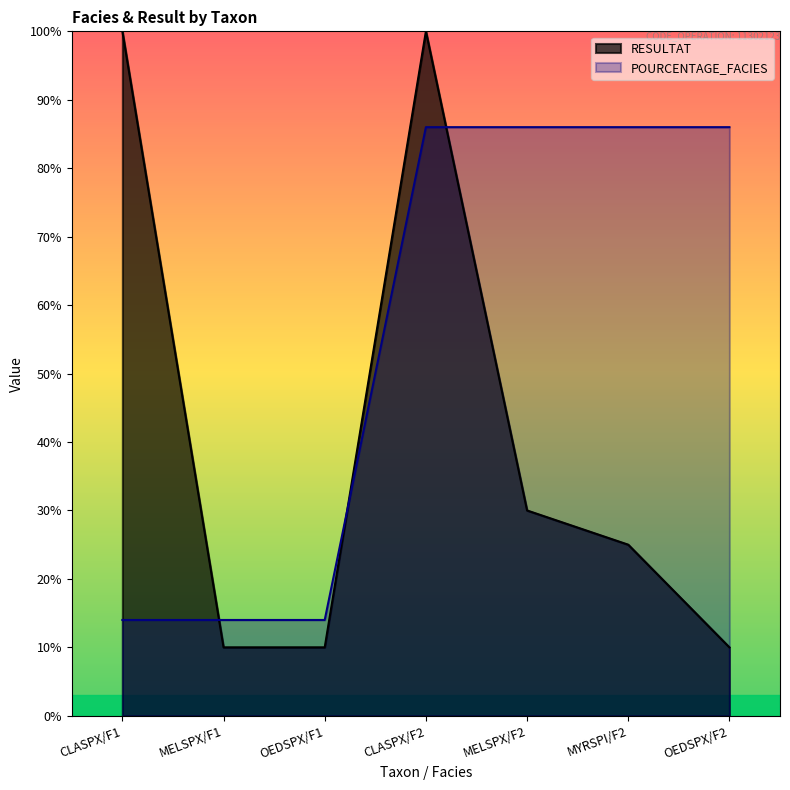

Reading left to right, extract all data points from this chart.

RESULTAT: CLASPX/F1=100	MELSPX/F1=10	OEDSPX/F1=10	CLASPX/F2=100	MELSPX/F2=30	MYRSPI/F2=25	OEDSPX/F2=10
POURCENTAGE_FACIES: CLASPX/F1=14	MELSPX/F1=14	OEDSPX/F1=14	CLASPX/F2=86	MELSPX/F2=86	MYRSPI/F2=86	OEDSPX/F2=86